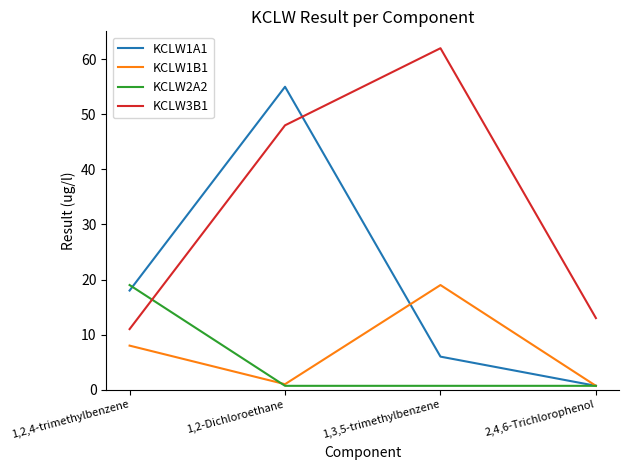

True or false: KCLW2A2 and KCLW1A1 intersect in this chart.

True